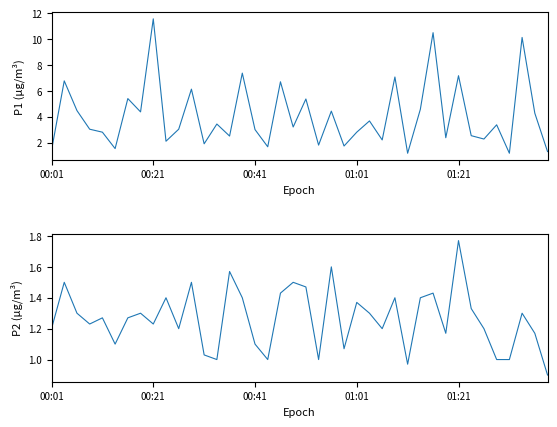

What is the difference between the maximum and minimum values in the P2 series?

0.9